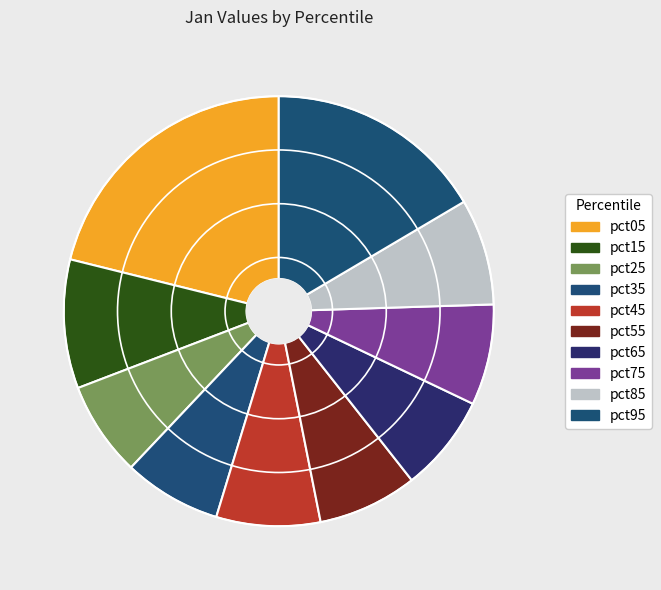

What is the smallest slice in the pie chart?

pct25